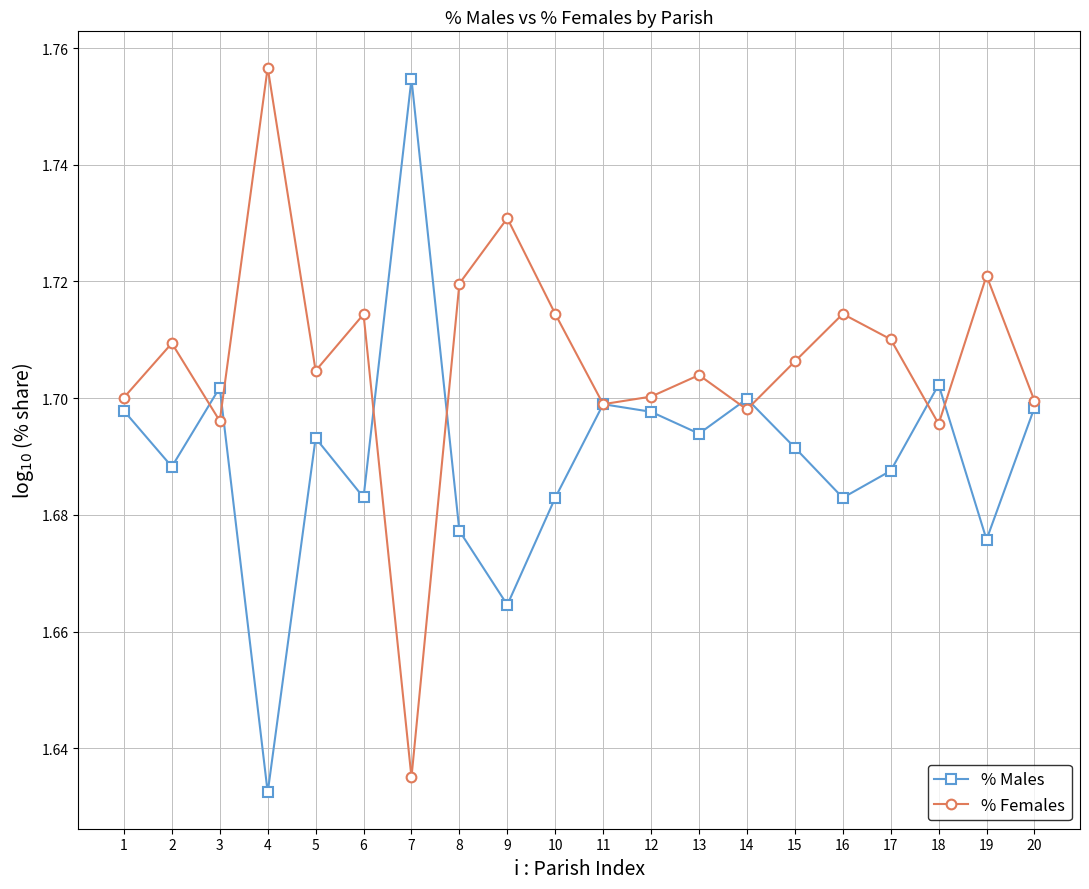

Which category has the lowest value in the % Females series?

7